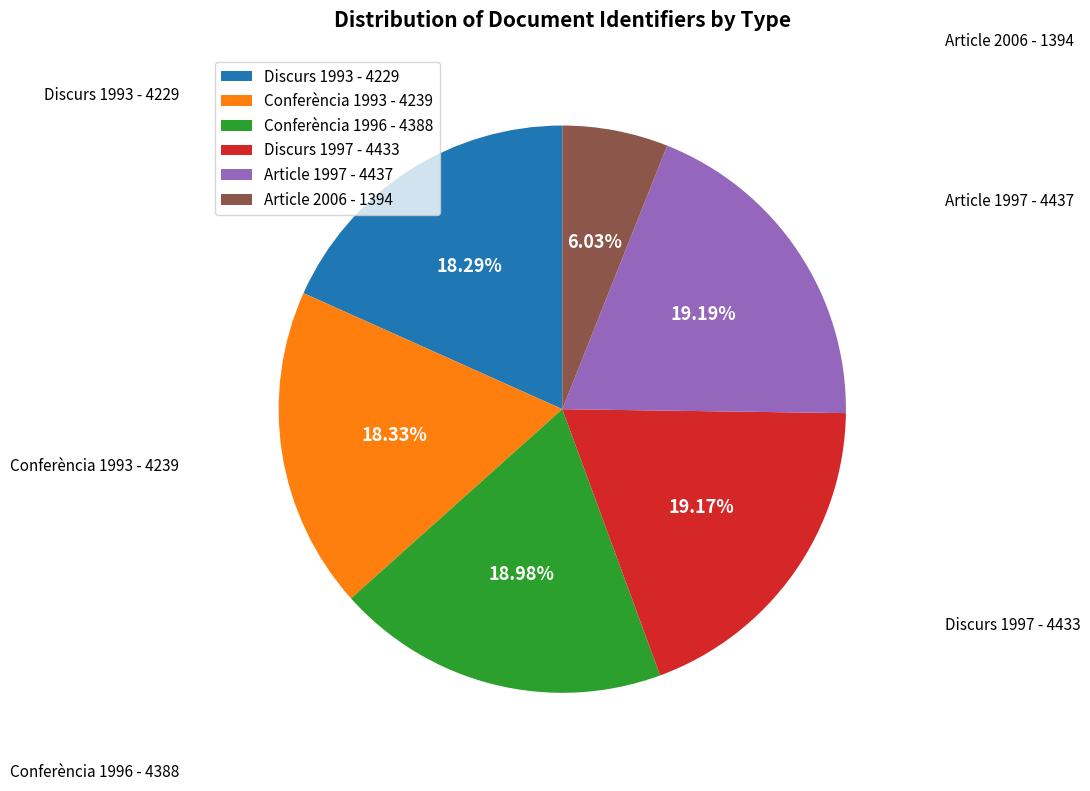

To the nearest percent, what percentage of the pie is Article 2006?

6%